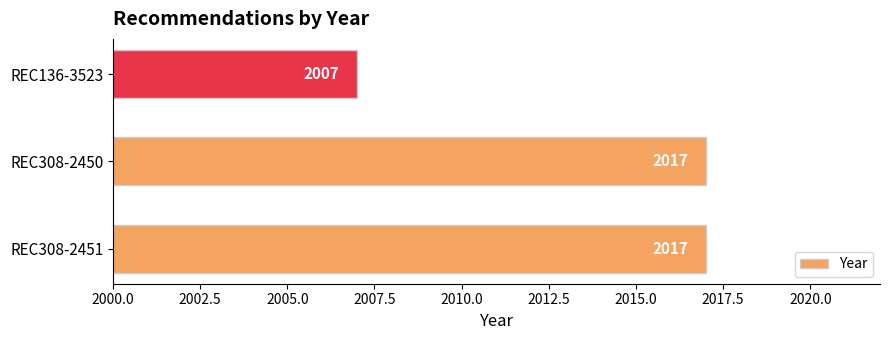

What is the change in value from REC308-2451 to REC136-3523?

-10